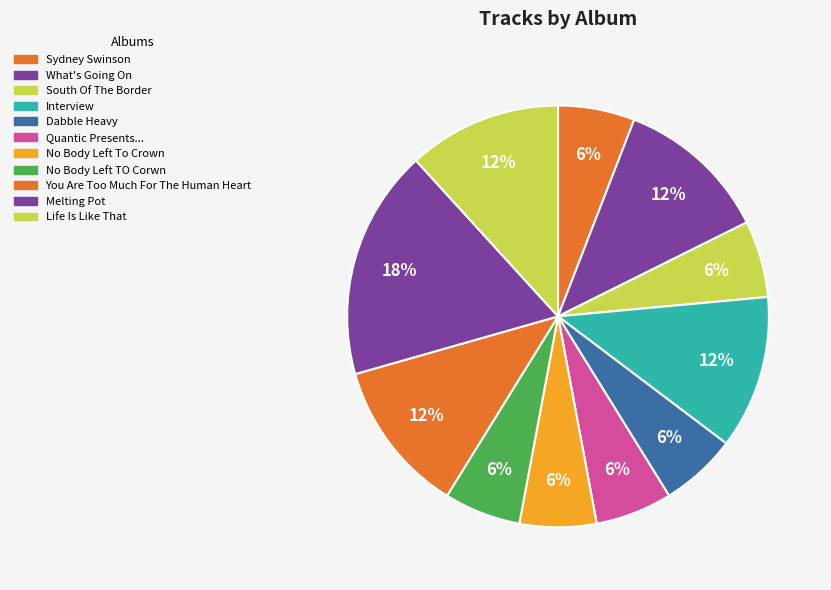

How many segments does this pie chart have?

11